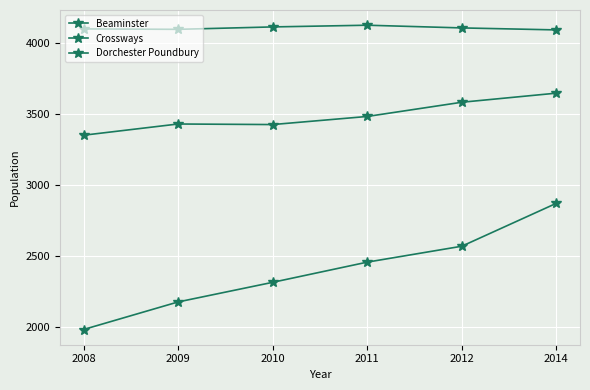

Does the chart have visible grid lines?

Yes